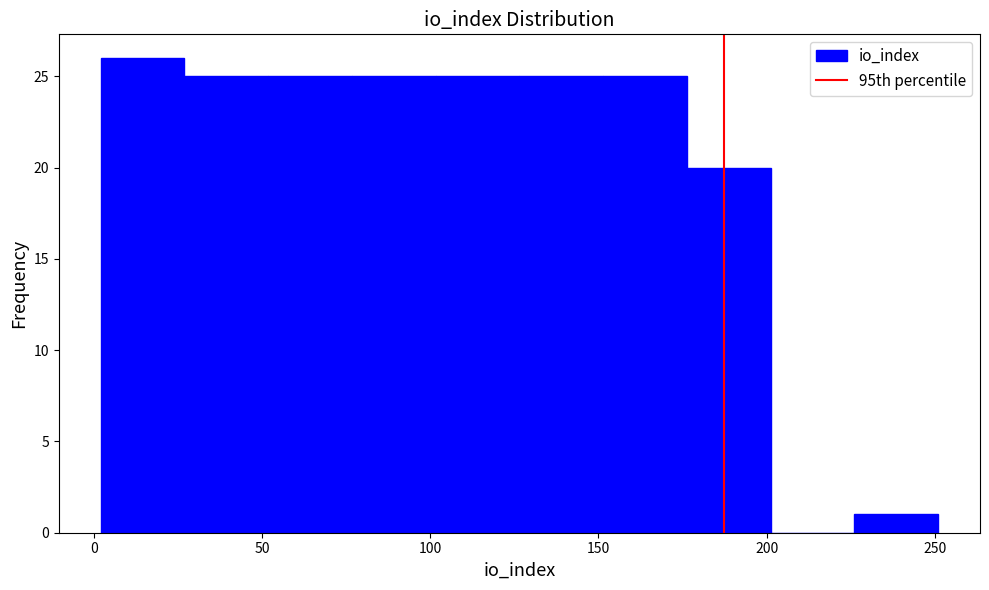

Reading left to right, list every bar in this chart as the range it spans on the x-axis followed by its height. Neither the bar edges nor the heights are printed on the chart, so give them approximately, as read against the axes.

0 to 25: 26
25 to 50: 25
50 to 75: 25
75 to 100: 25
100 to 125: 25
125 to 150: 25
150 to 175: 25
175 to 200: 20
200 to 225: 0
225 to 250: 1